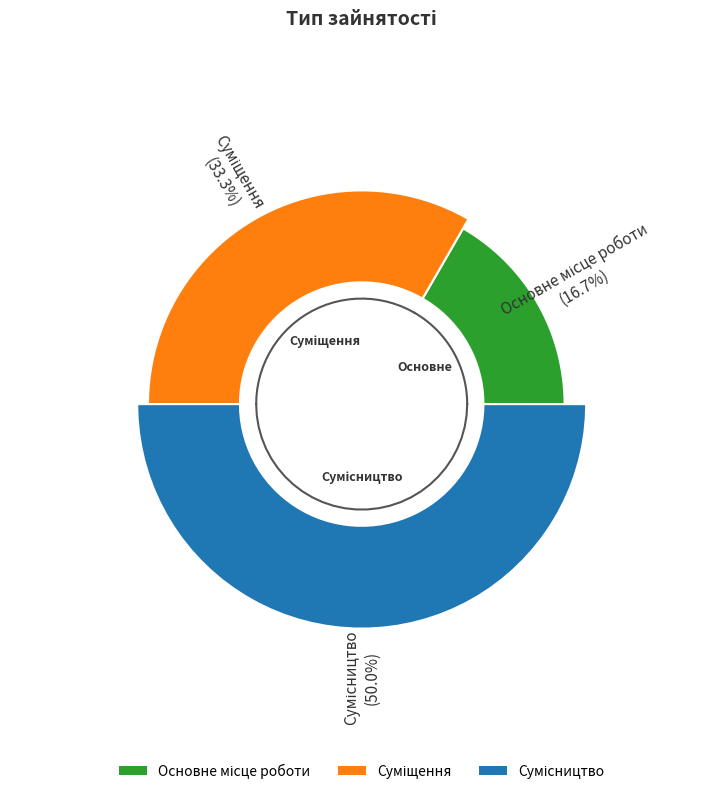

To the nearest percent, what is the difference between the largest and smallest slice percentages?

33%